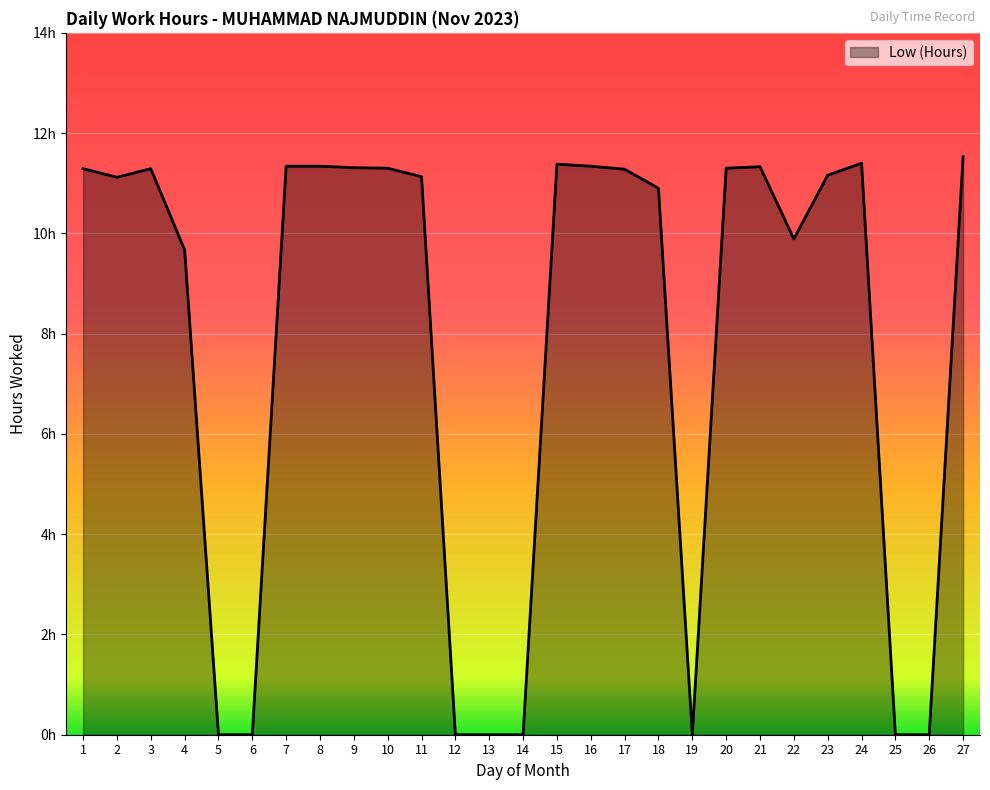

Does the chart display data point markers on the line(s)?

No